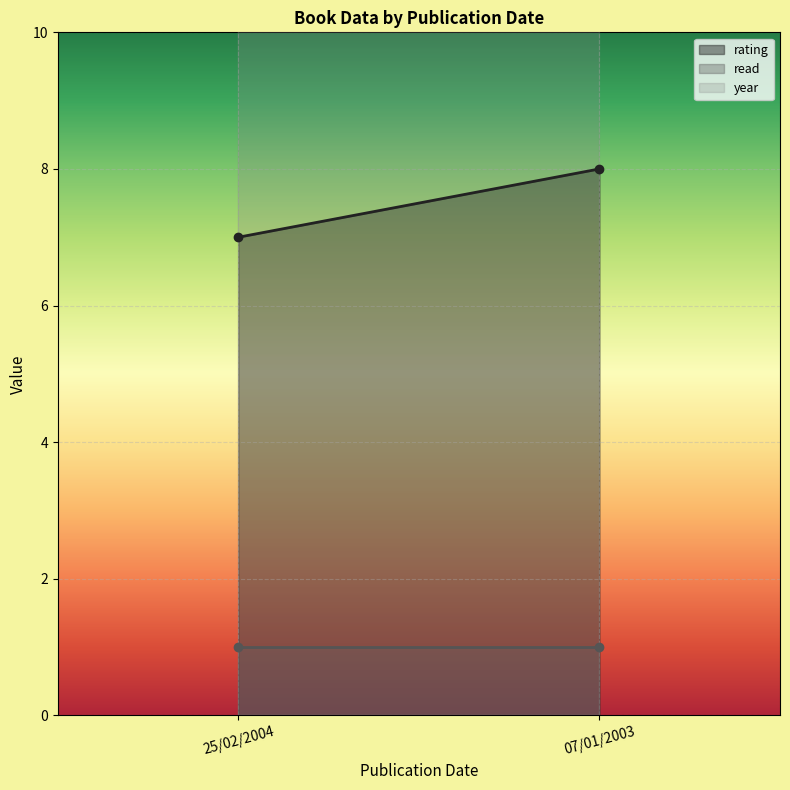

Which has a higher value, 07/01/2003 or 25/02/2004?

07/01/2003